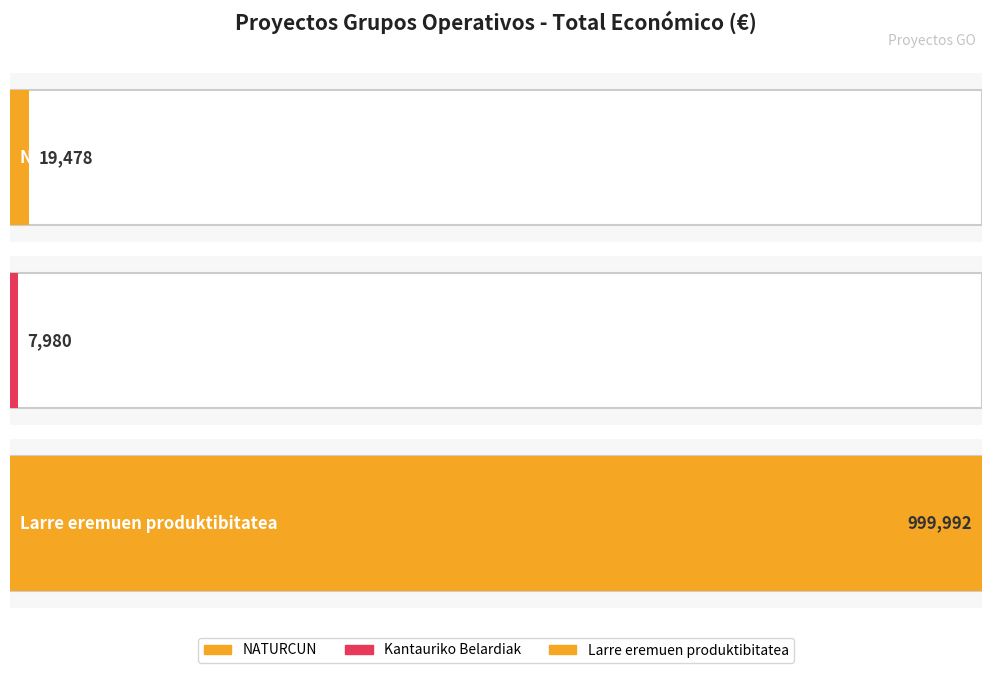

Which category has the lowest value across all series?

Kantauriko Belardiak